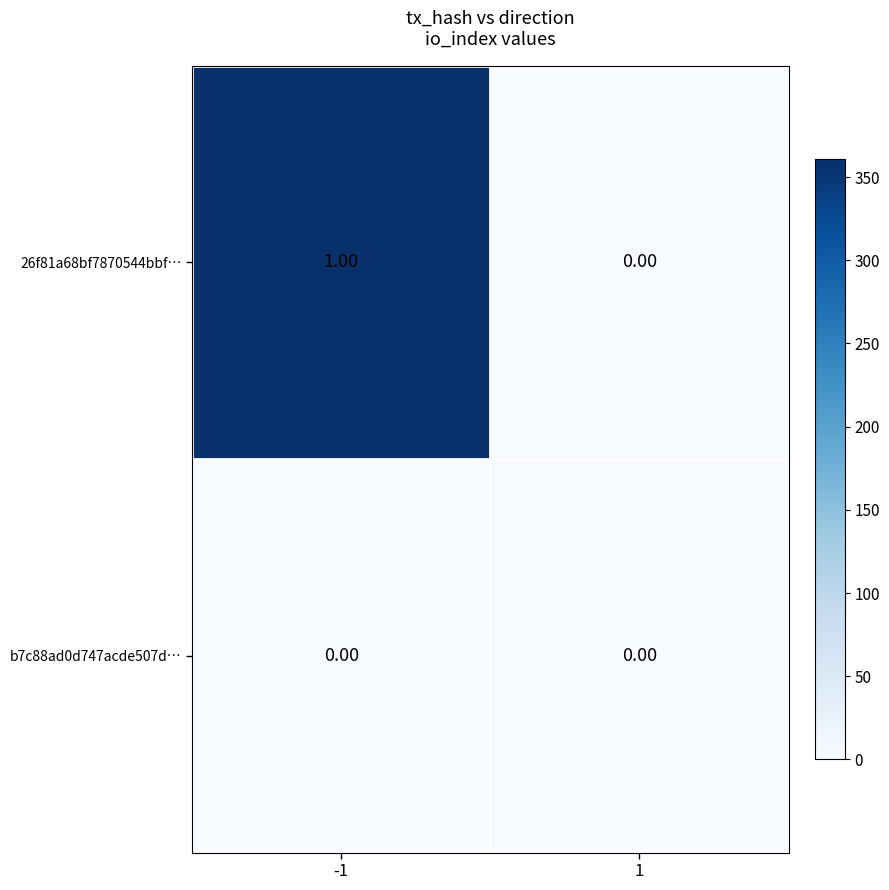

Which series has the largest total across all categories?

26f81a68bf7870544bbf…